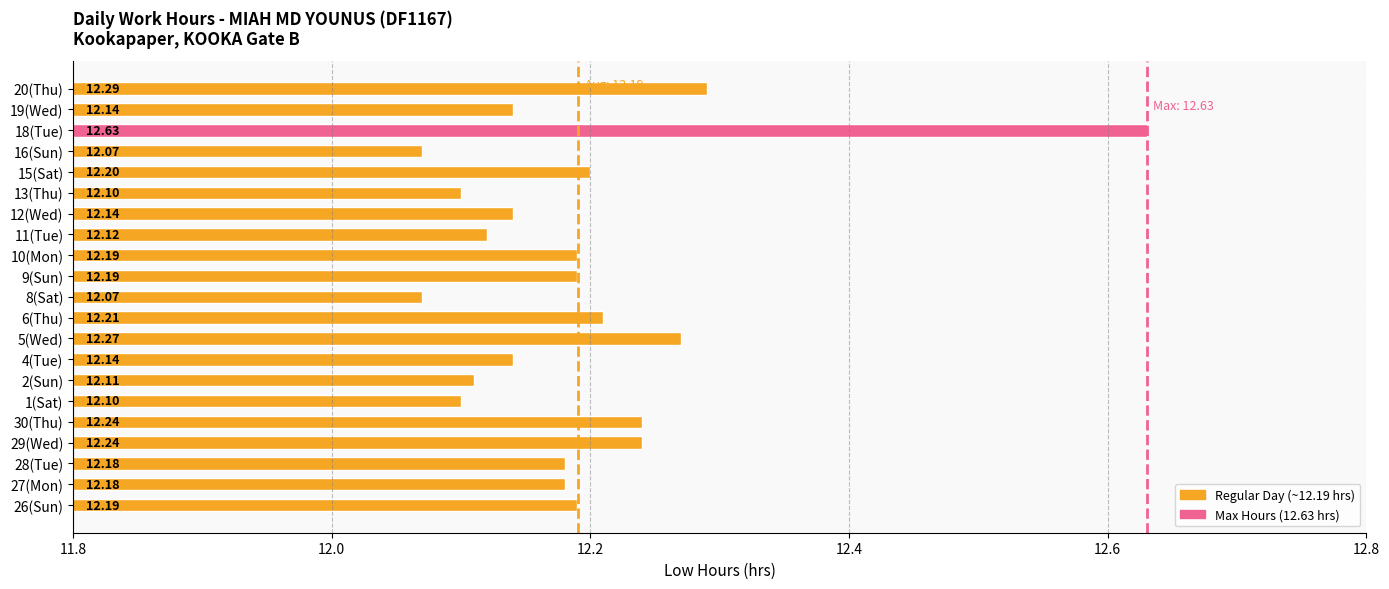

Are the bars horizontal?

Yes